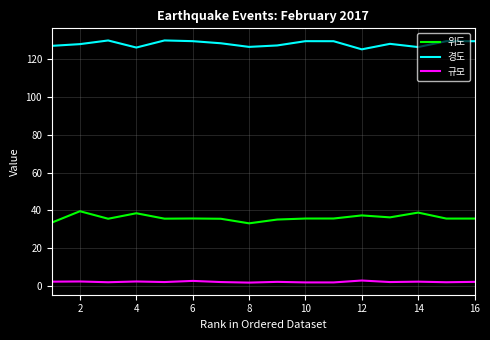

Which series has the largest total across all categories?

경도